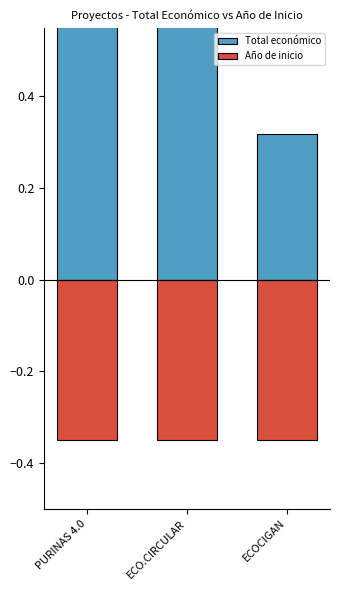

At ECOCIGAN, list the series in order from smallest to largest.

Año de inicio, Total económico